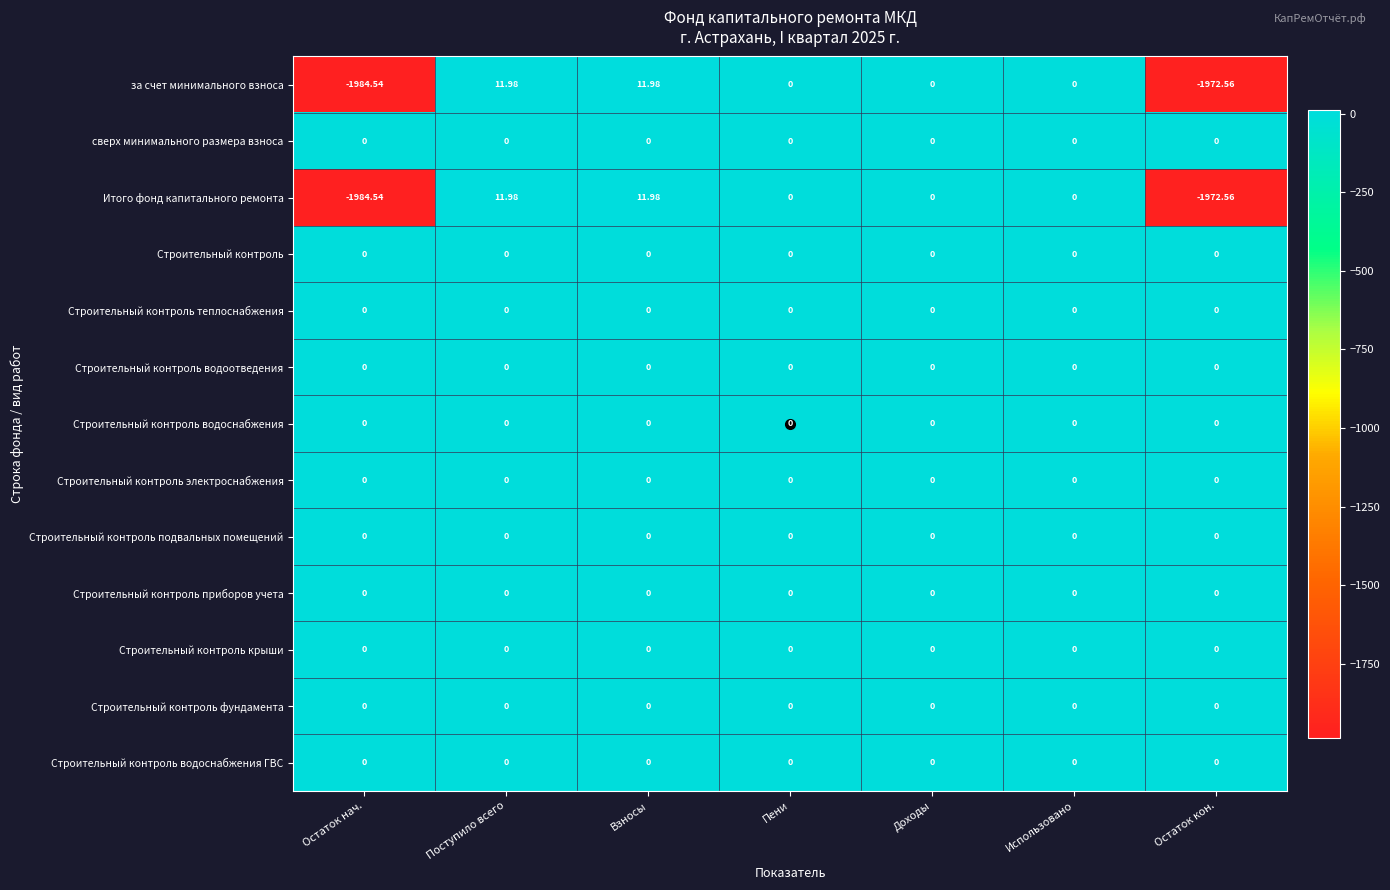

Which label corresponds to the smallest value in the chart?

Остаток нач.